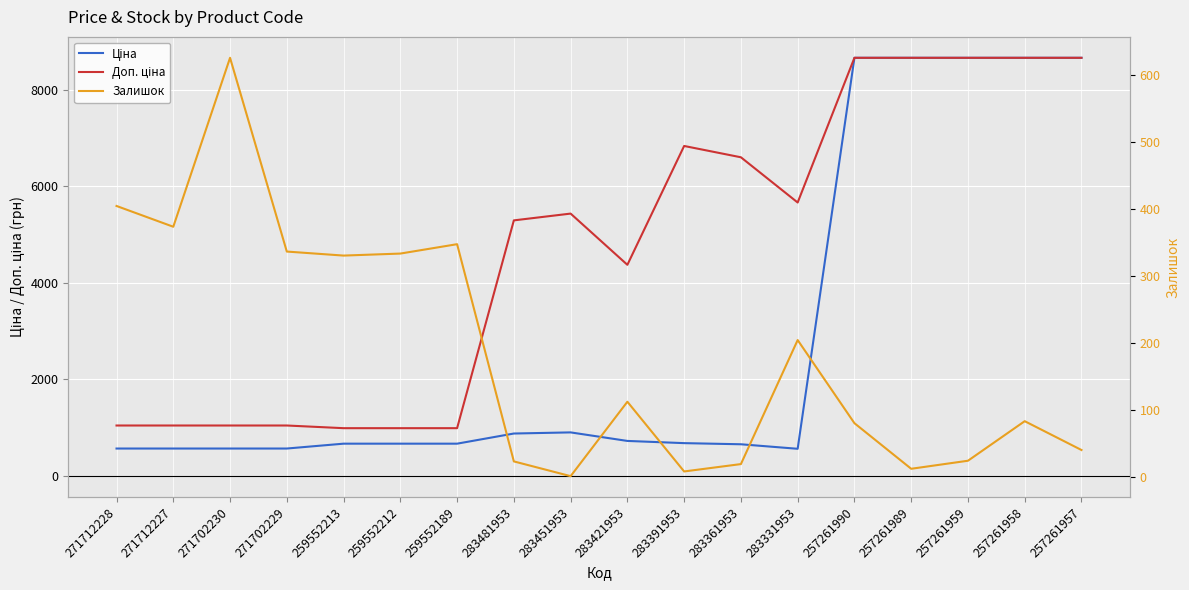

What is the approximate value of Доп. ціна at 271712227?

1048.0